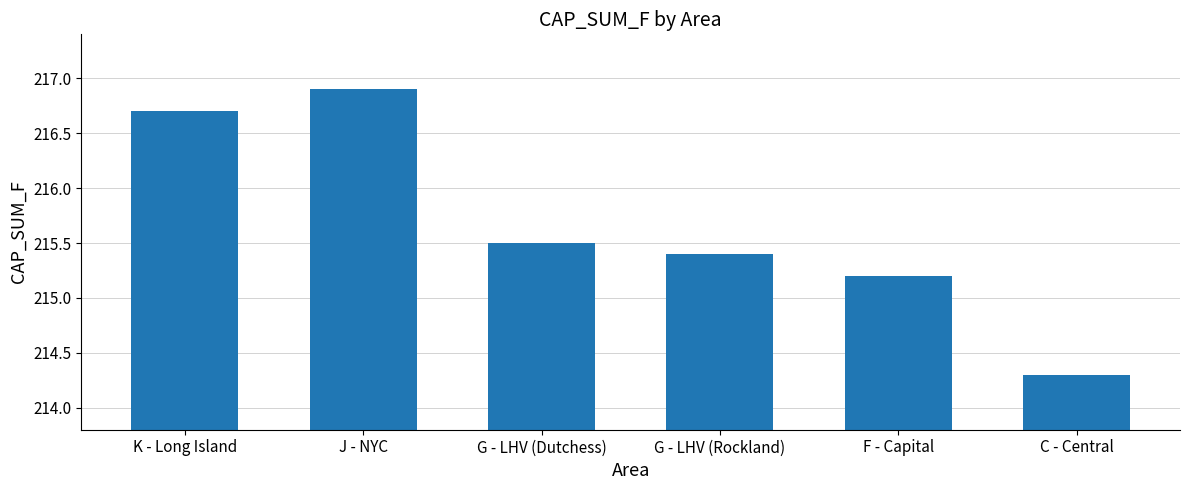

Which label corresponds to the smallest value in the chart?

C - Central